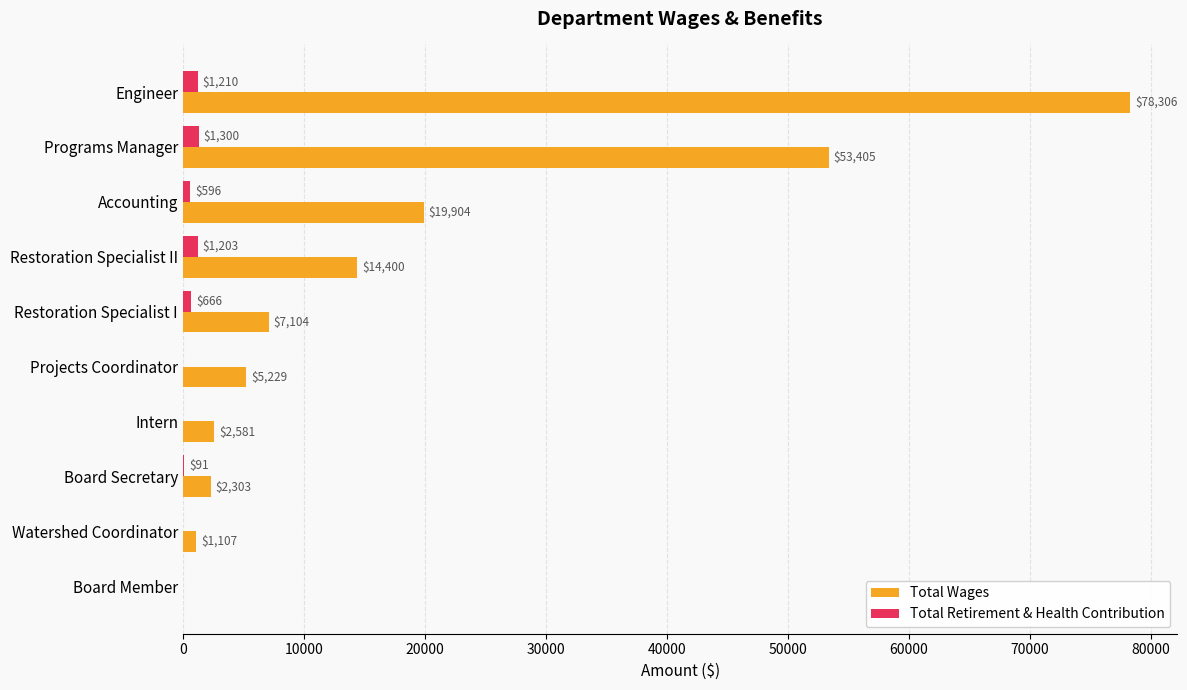

True or false: Total Wages has a value of 19904 at Accounting.

True